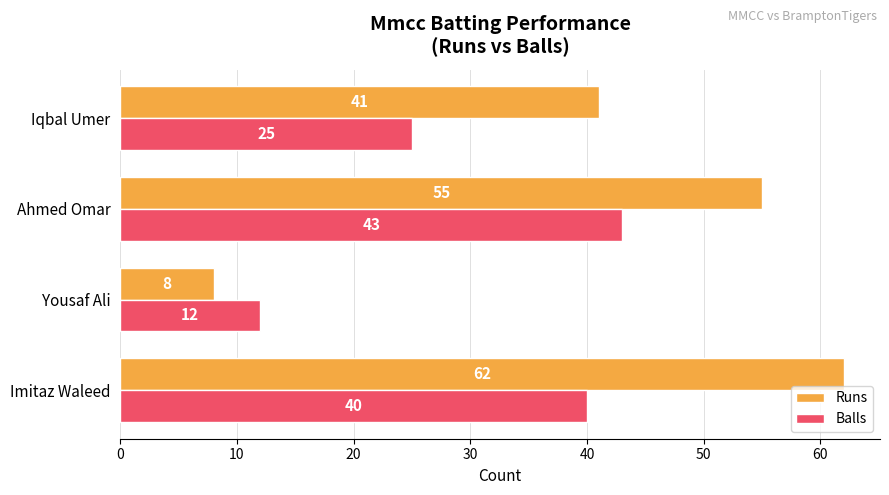

Count the number of categories in the chart.

4